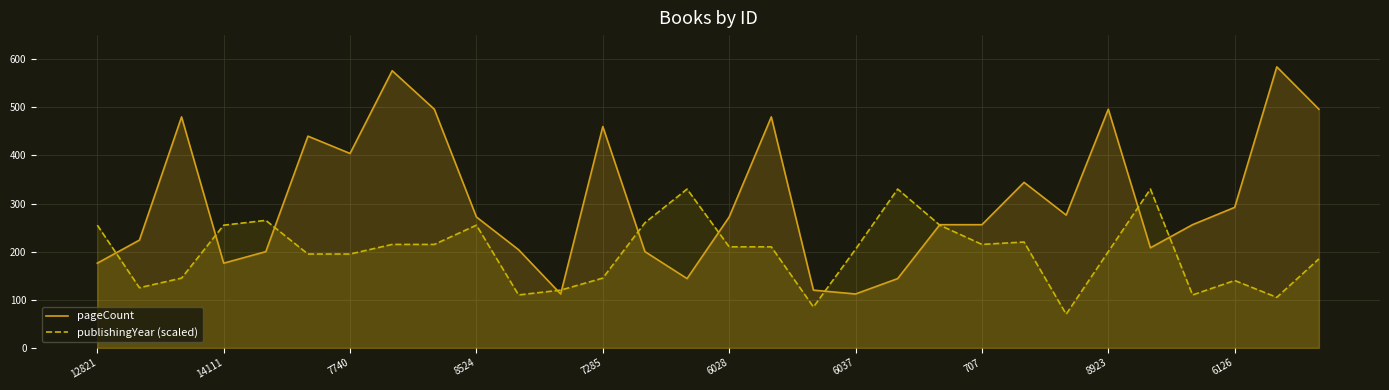

Reading right to left, transcribe all the data shown in this chart.

pageCount: 496	584	292	256	208	496	276	344	256	256	144	112	120	480	272	144	200	460	112	204	272	496	576	404	440	200	176	480	224	176
publishingYear (scaled): 185	105	140	110	330	200	70	220	215	255	330	205	85	210	210	330	260	145	120	110	255	215	215	195	195	265	255	145	125	255